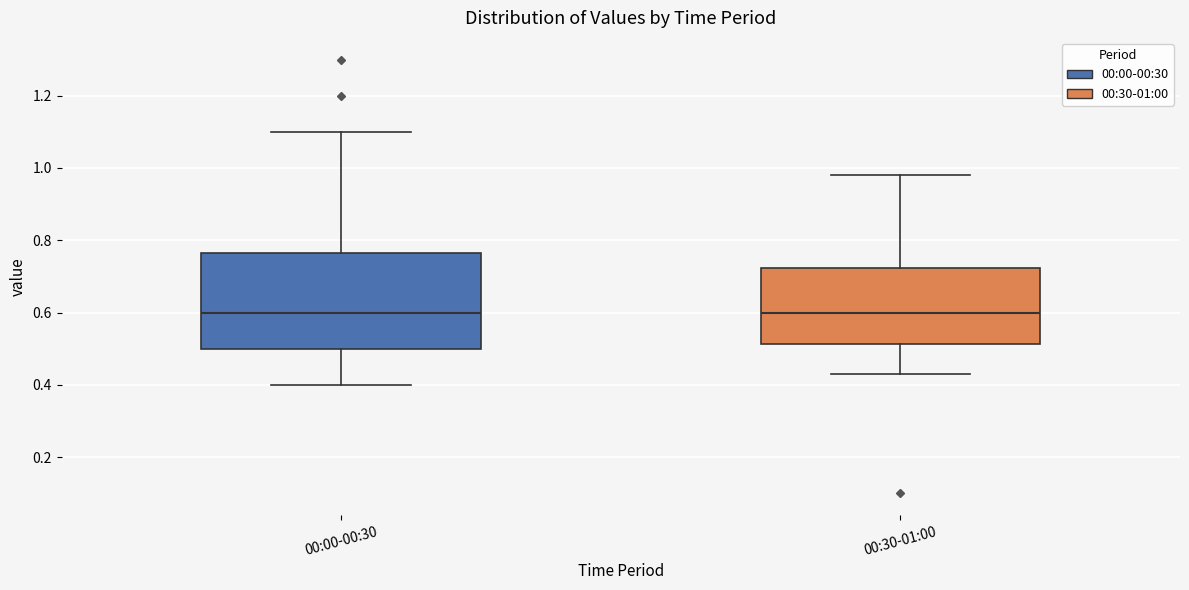

Reading left to right, transcribe this box plot: for each box, give where its median line is, the range the box spans, and where its two whiskers end, as read against the y-axis. The values are not printed on the chart, so give them approximately, as read against the axis.

00:00-00:30: median 0.60, box 0.50 to 0.76, whiskers 0.40 to 1.10
00:30-01:00: median 0.60, box 0.52 to 0.72, whiskers 0.44 to 0.98